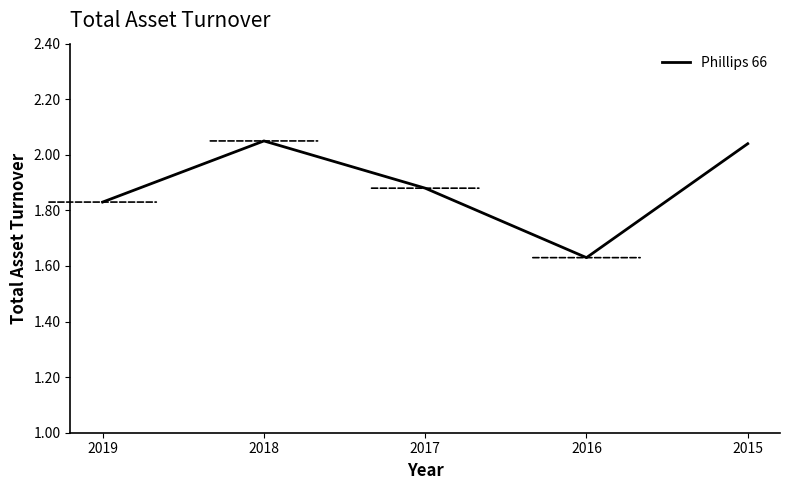

Which category has the lowest value across all series?

2016